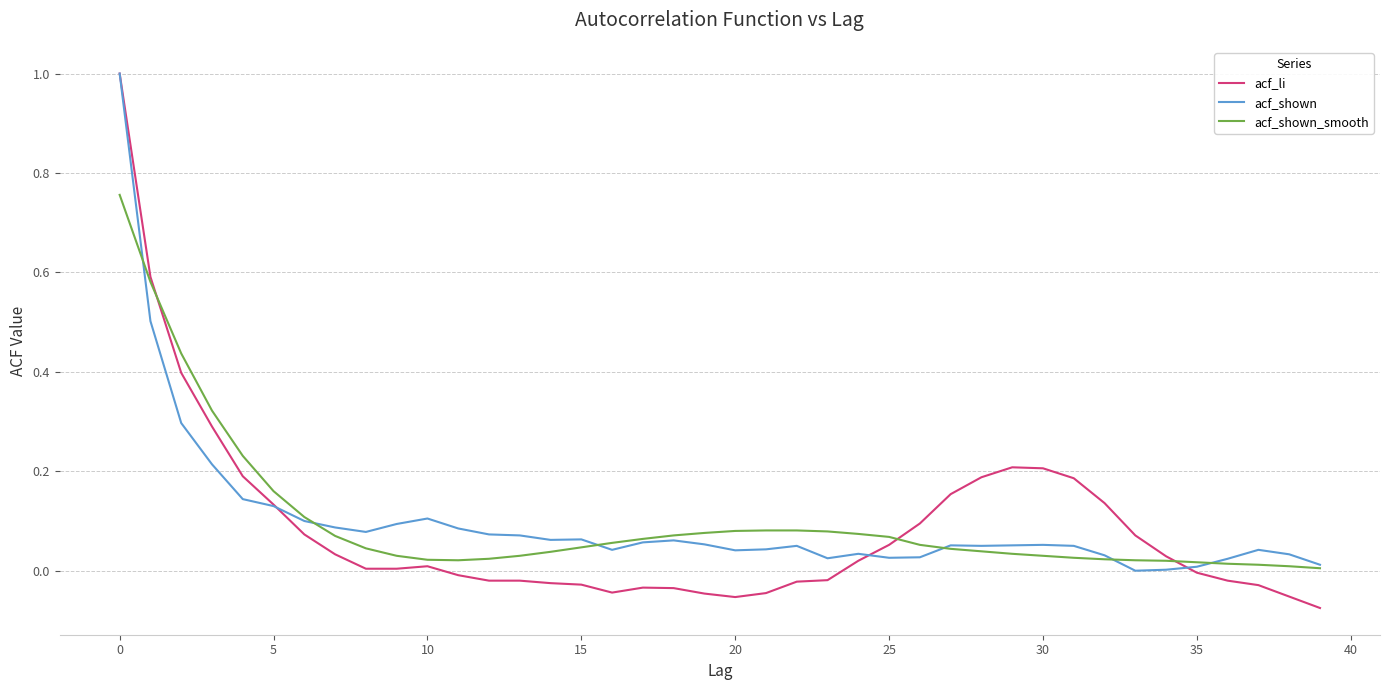

Which series has the largest range (max minus min)?

acf_li